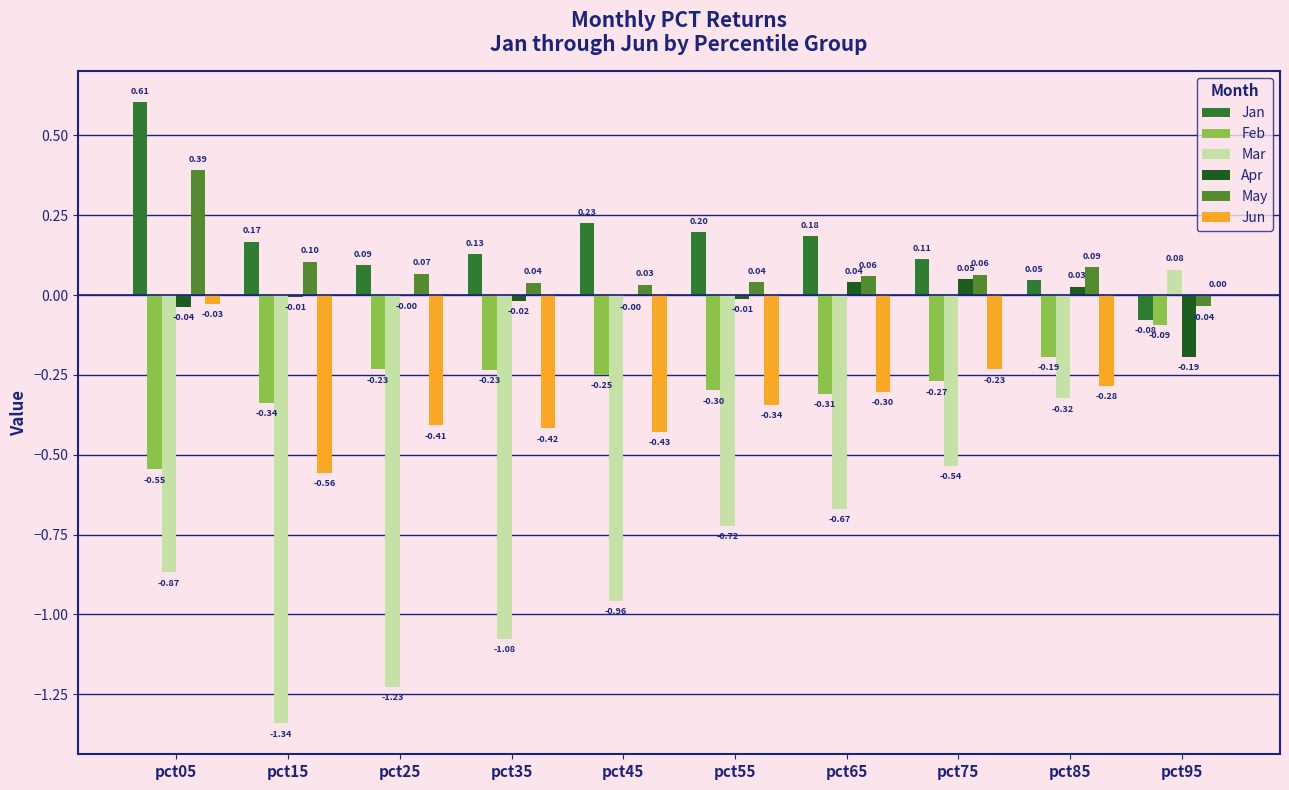

What is the sum of the Jan values at pct05 and pct65?

0.8